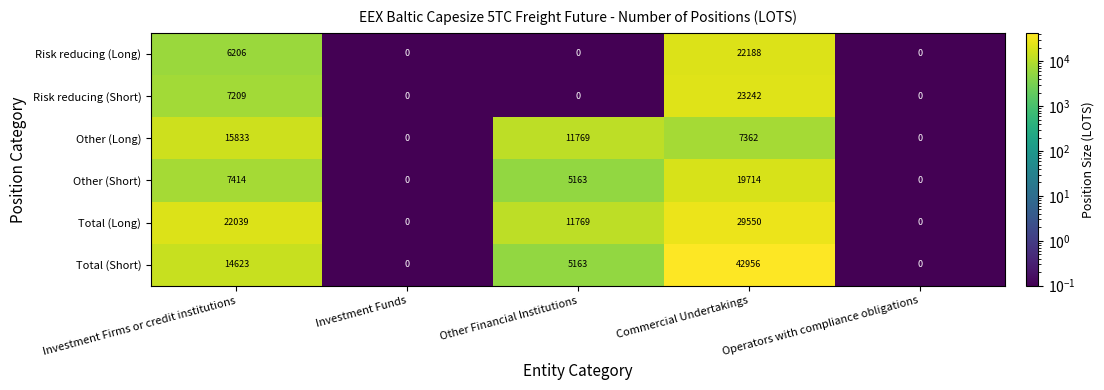

Rank the series by their maximum value, from lowest to highest.

Other (Long), Other (Short), Risk reducing (Long), Risk reducing (Short), Total (Long), Total (Short)